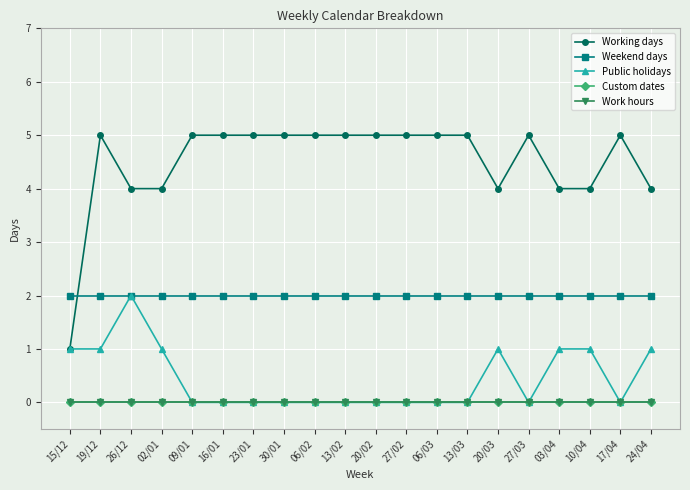

Is this an area chart (filled region under the line)?

No